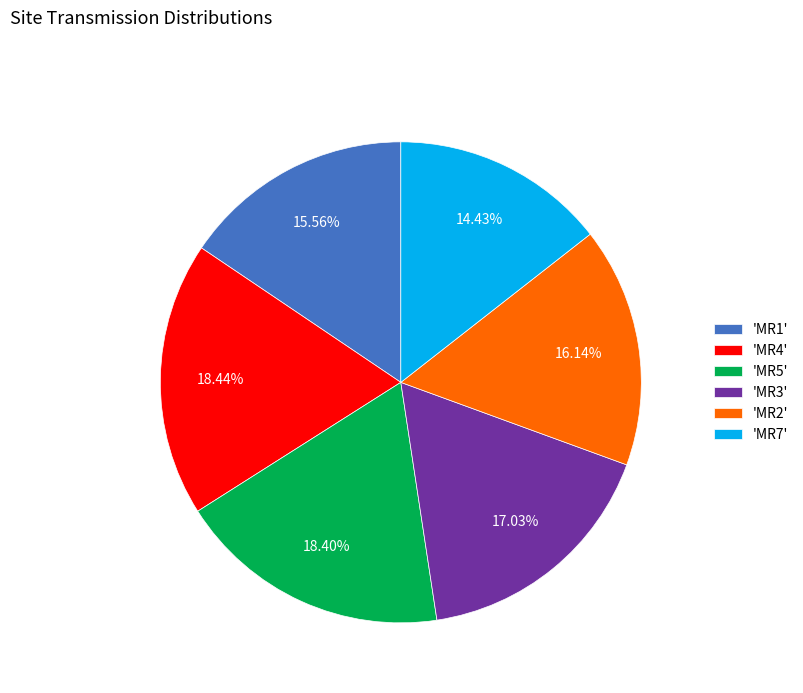

How many segments does this pie chart have?

6